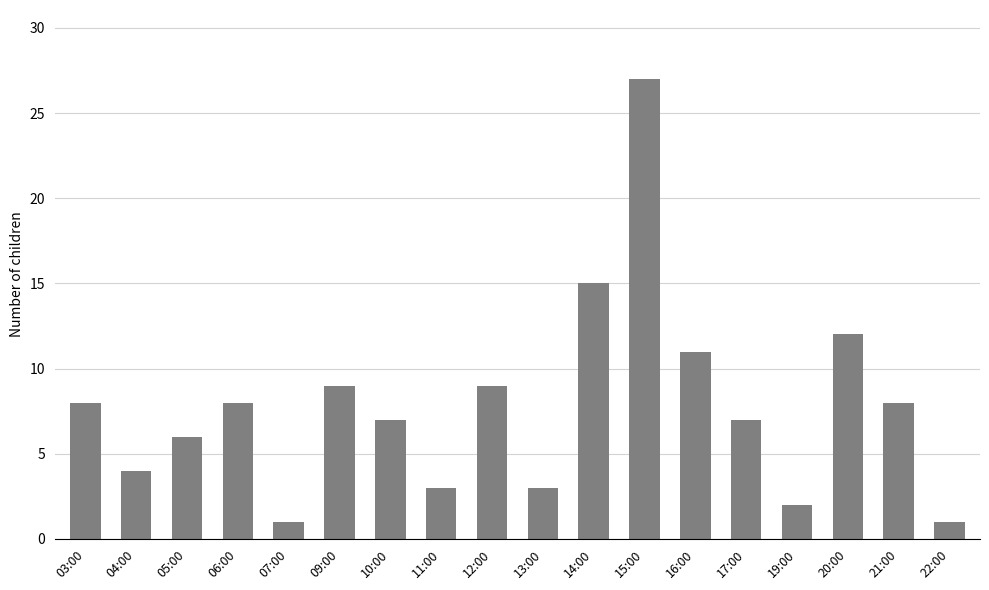

How many data points are less than 8?

9